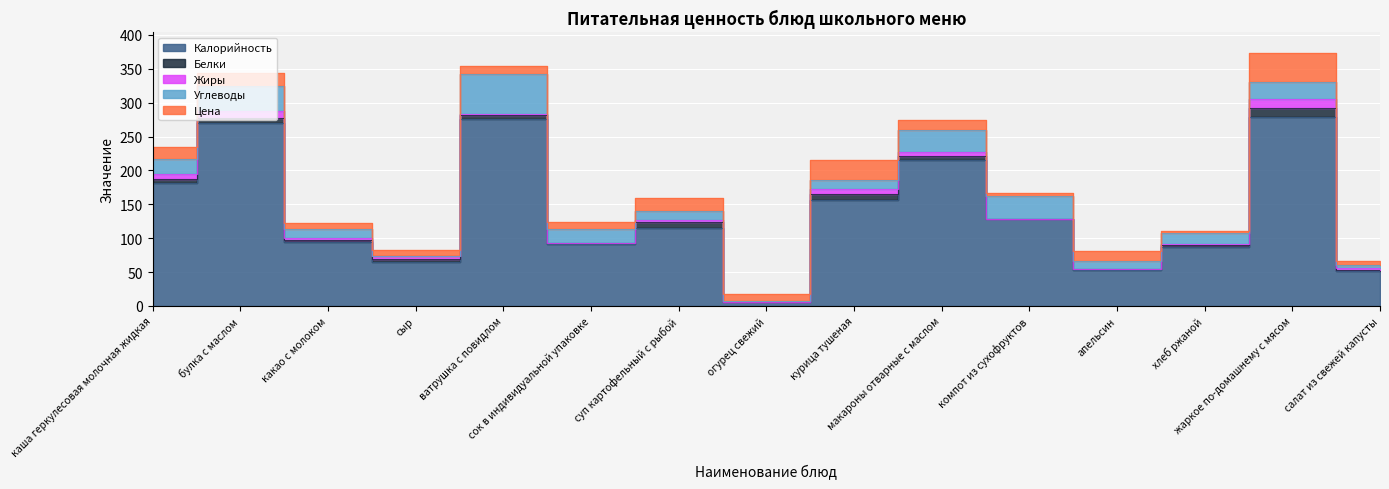

True or false: Углеводы and Белки intersect in this chart.

True